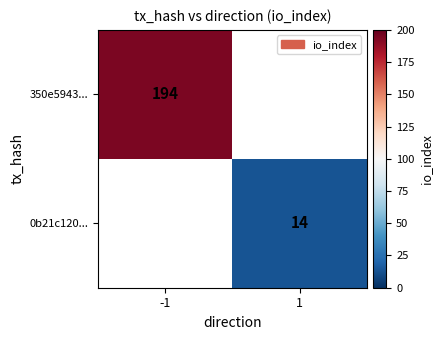

True or false: 350e5943... has a value of 194 at -1.

True